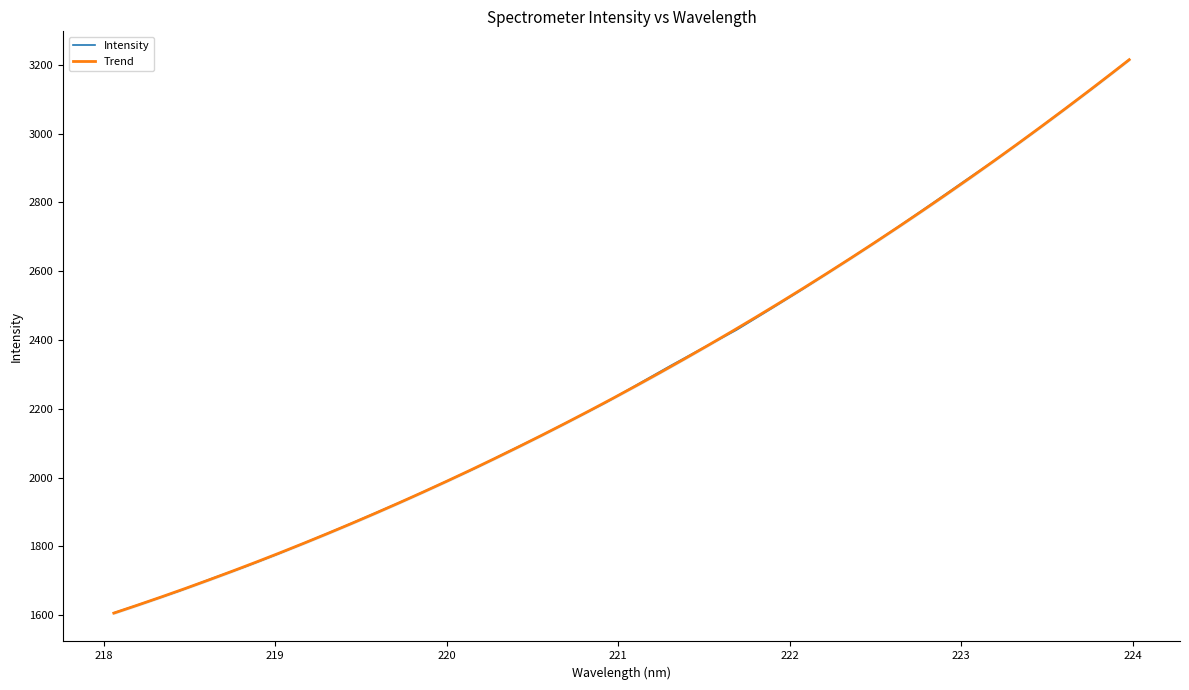

List the labels in order of value, smallest first.

218.0596, 218.2508, 218.442, 218.6332, 218.8244, 219.0156, 219.2067, 219.3979, 219.589, 219.7801, 219.9712, 220.1623, 220.3533, 220.5444, 220.7354, 220.9264, 221.1174, 221.3083, 221.4993, 221.6902, 221.8812, 222.0721, 222.263, 222.4538, 222.6447, 222.8355, 223.0264, 223.2172, 223.408, 223.5987, 223.7895, 223.9802